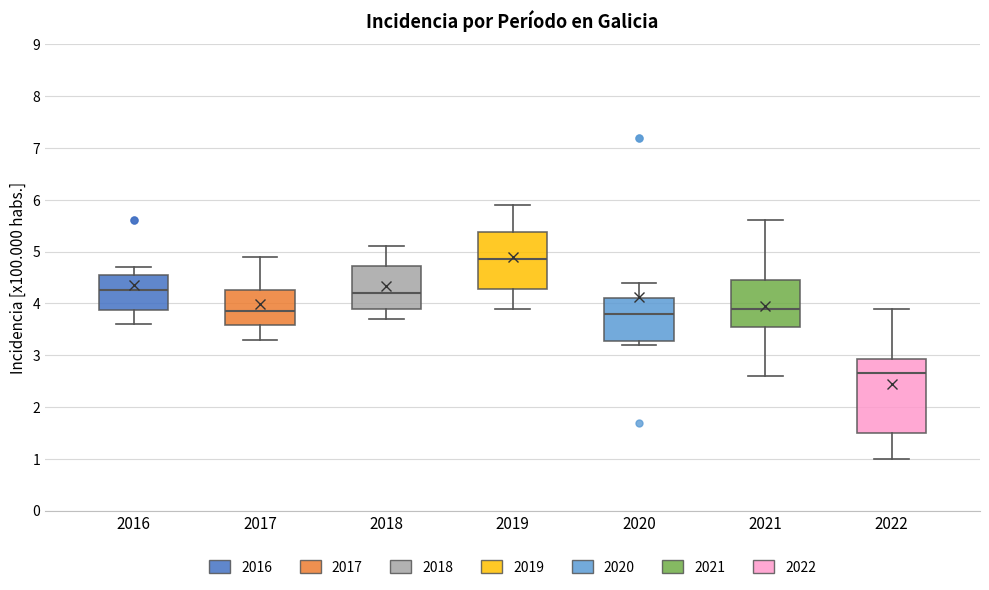

Which box is the tallest, from its lower edge to its upper edge?

2022